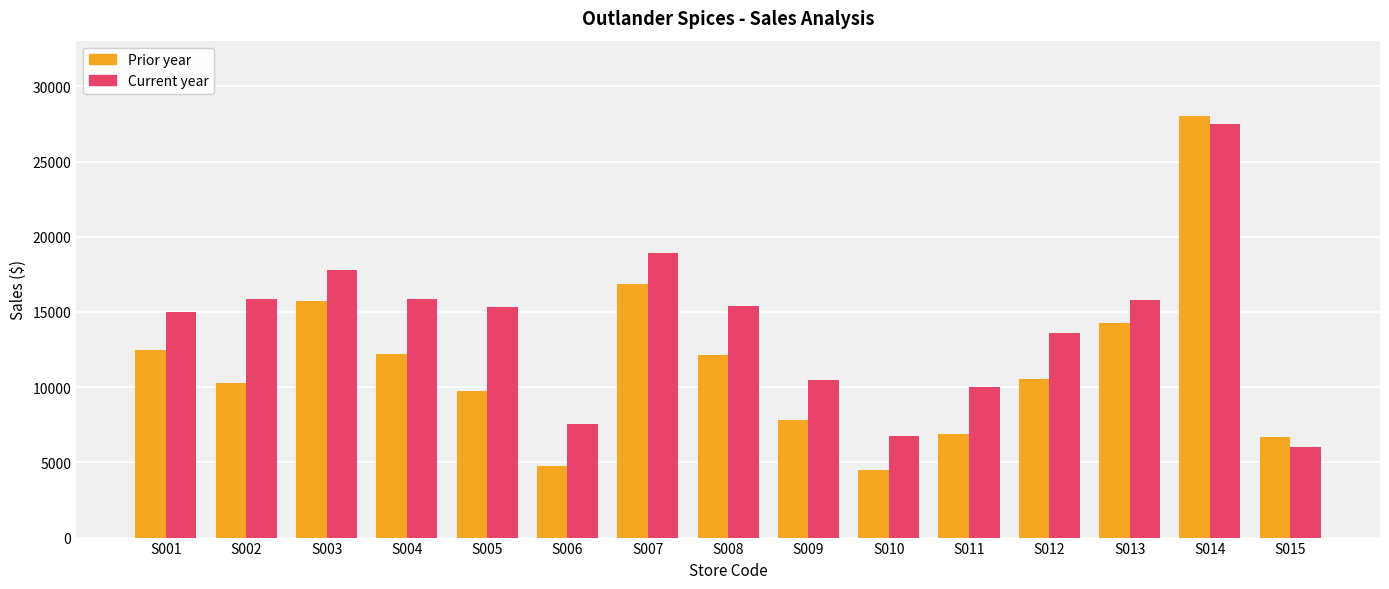

The value of Current year at S002 is 15890. True or false?

True